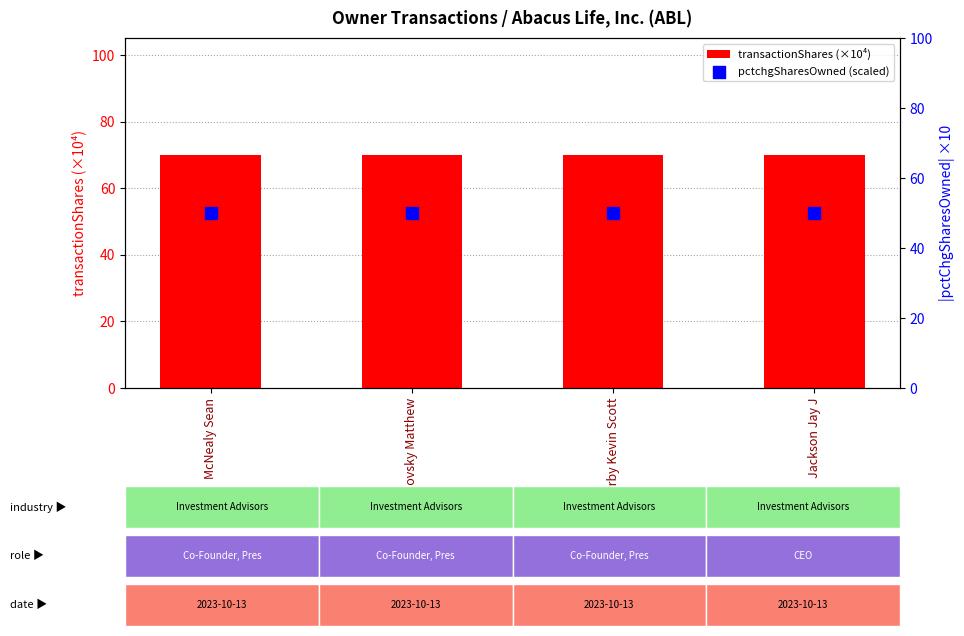

At how many categories does at least one series exceed 57?

4